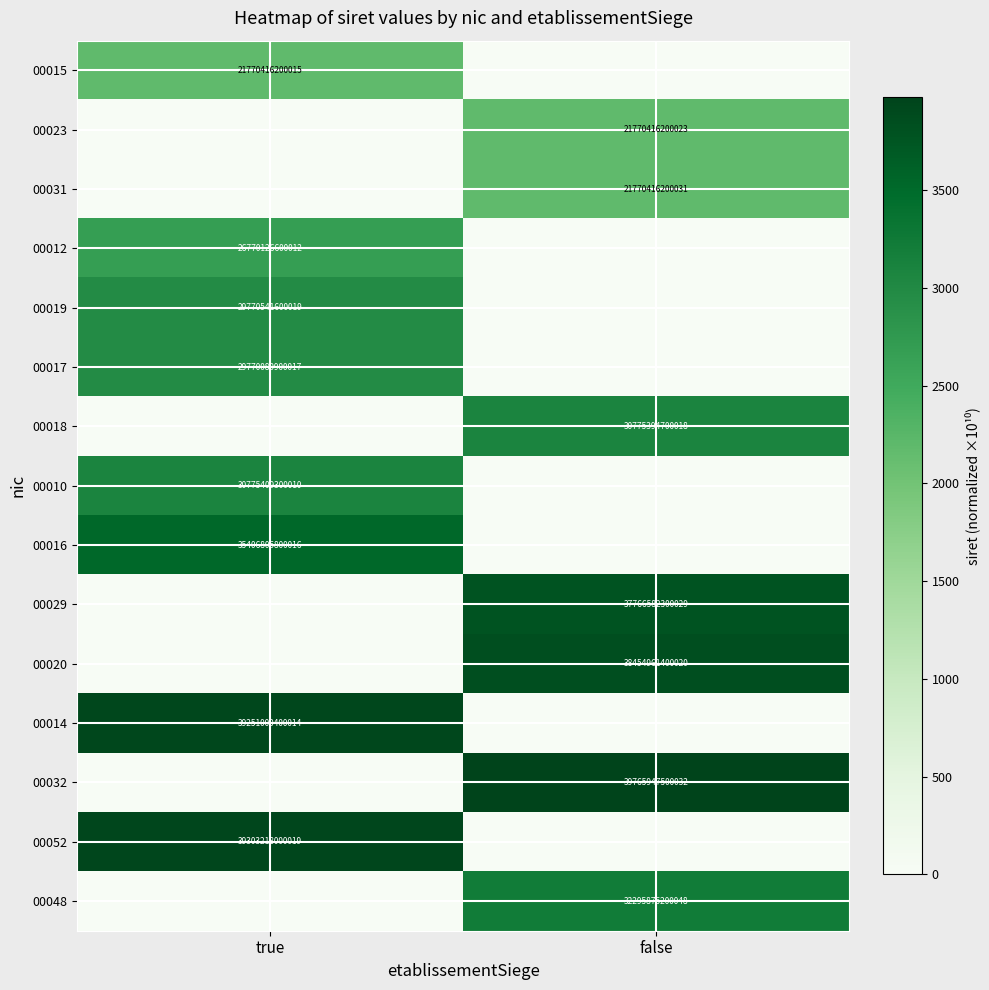

The value of 00052 at true is 11733443078564. True or false?

False